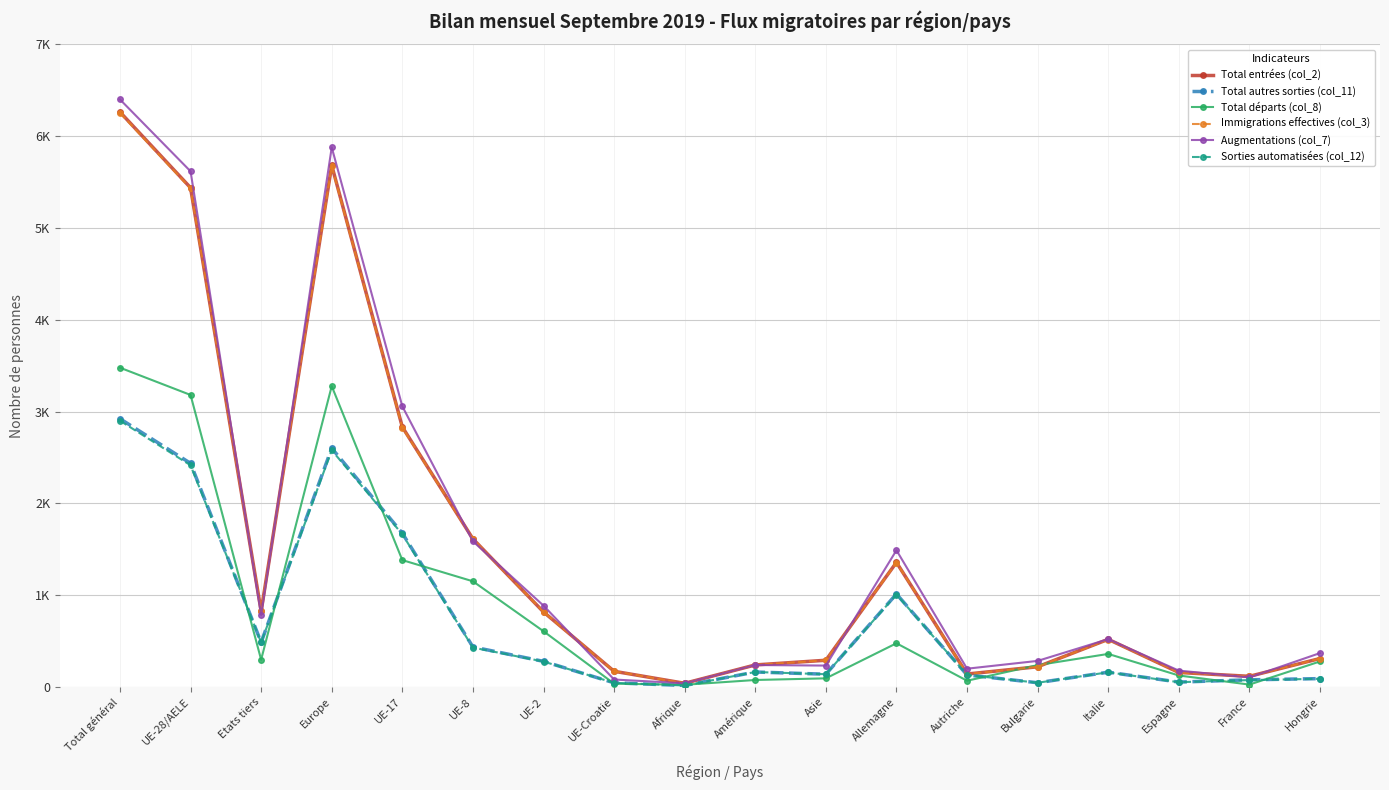

Reading left to right, extract all data points from this chart.

Total entrées (col_2): 6263	5438	825	5682	2832	1613	817	171	40	240	291	1357	141	220	519	158	116	310
Total autres sorties (col_11): 2922	2436	486	2601	1675	436	279	45	16	163	139	1013	131	46	161	53	78	91
Total départs (col_8): 3478	3181	297	3277	1382	1151	607	36	24	76	94	476	68	238	360	125	26	278
Immigrations effectives (col_3): 6254	5430	824	5673	2825	1612	817	171	40	240	291	1355	140	220	517	158	115	310
Augmentations (col_7): 6400	5617	783	5878	3057	1587	886	81	40	239	233	1489	199	284	521	178	104	369
Sorties automatisées (col_12): 2900	2415	485	2579	1663	429	277	45	16	163	139	1007	131	46	160	52	75	89